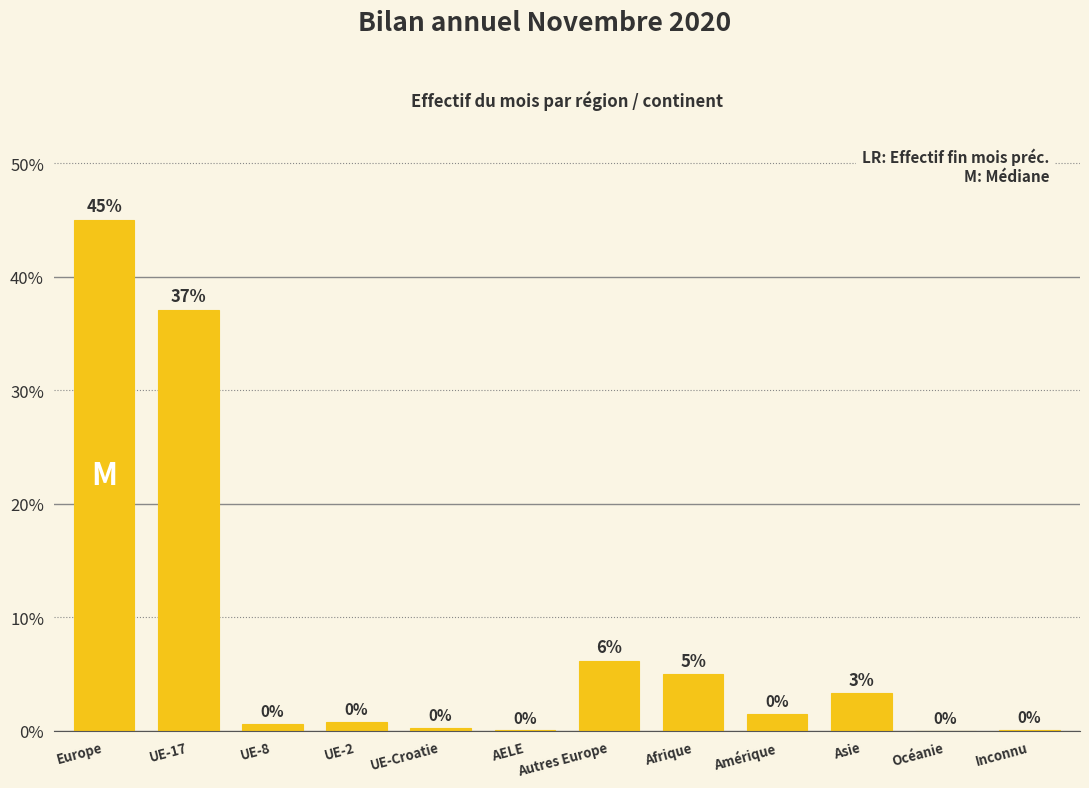

Which has a higher value, Amérique or Europe?

Europe